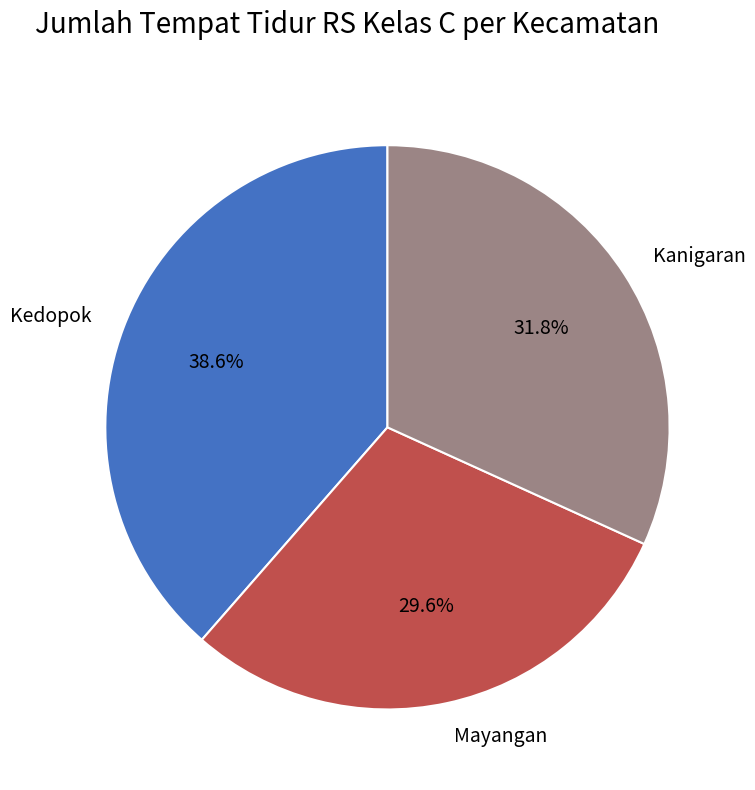

Which has a higher value, Kedopok or Kanigaran?

Kedopok